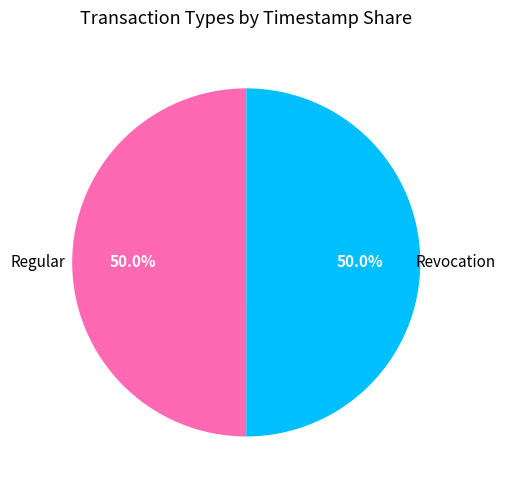

What is the ratio of the value at Regular to the value at Revocation?

1.0